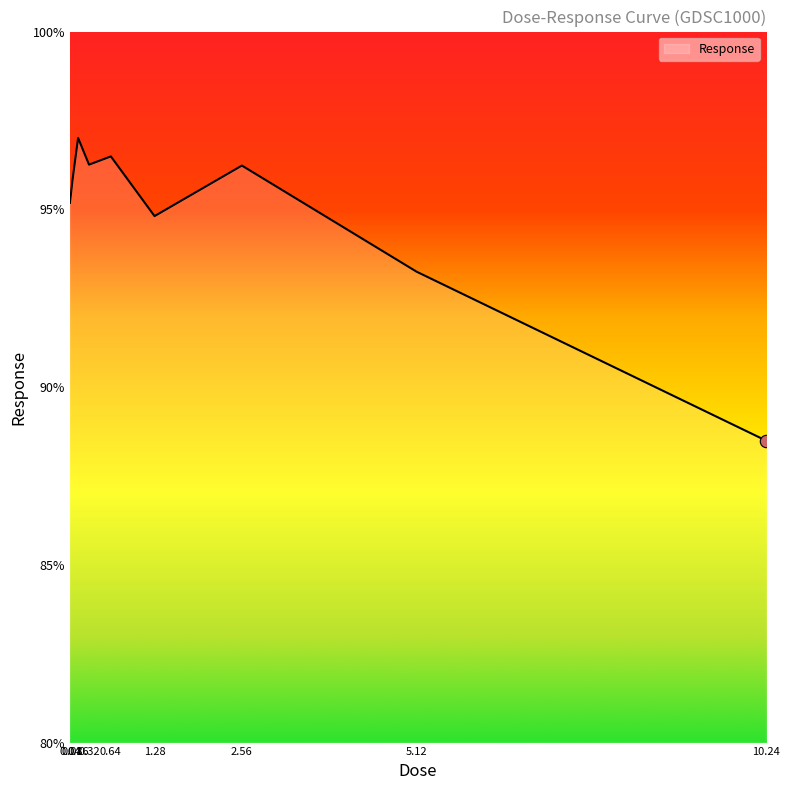

Between 0.64 and 5.12, which is larger?

0.64